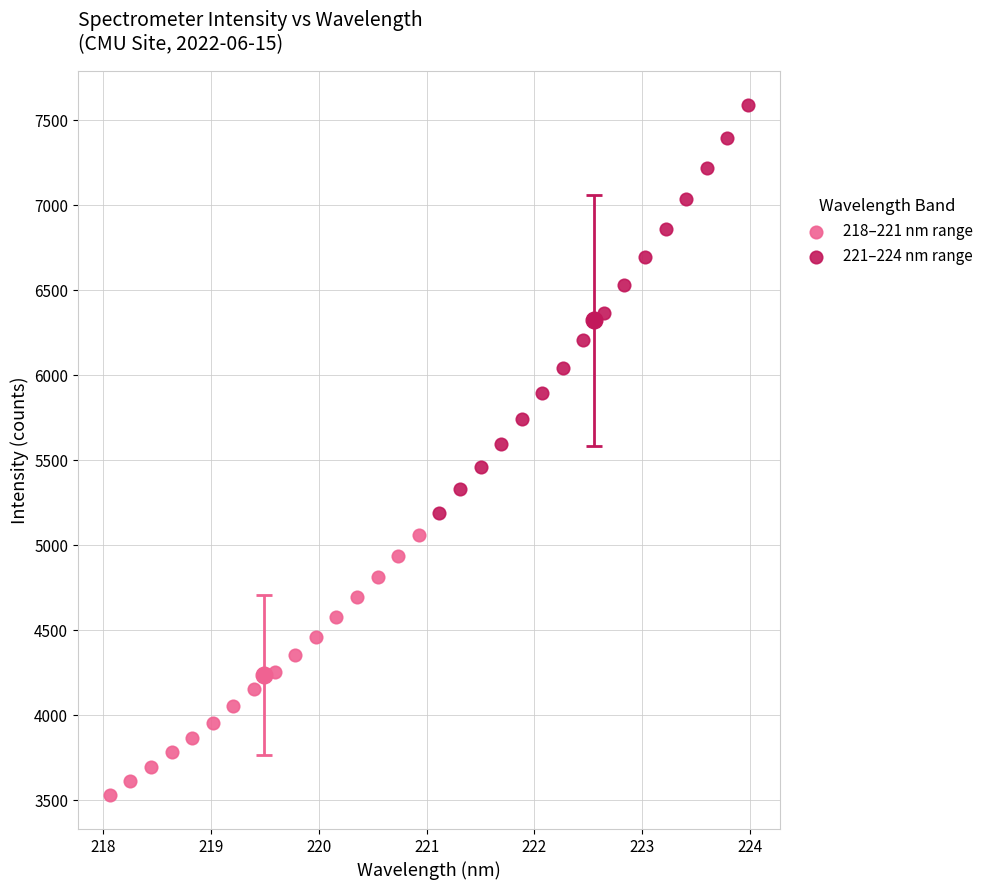

Which series contains the lowest Y value?

218–221 nm range